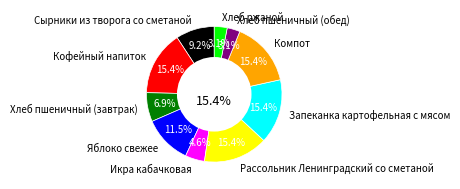

Is Кофейный напиток the majority of the pie?

No